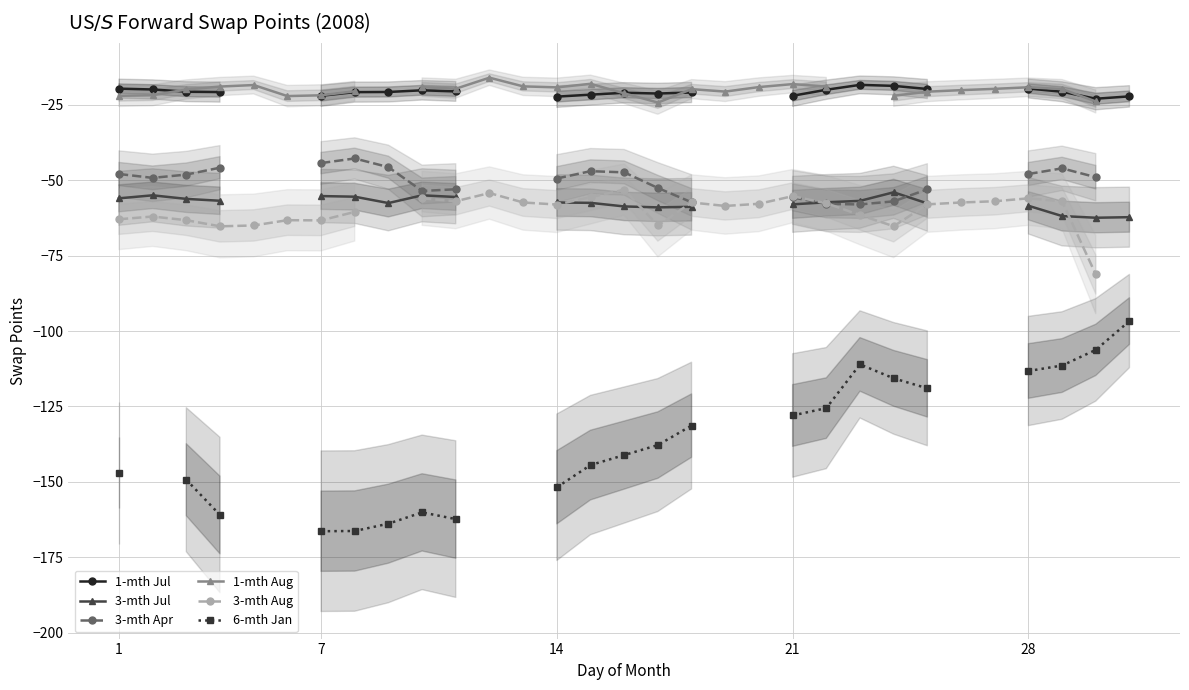

How many values in the 6-mth Jan series exceed -141?

11